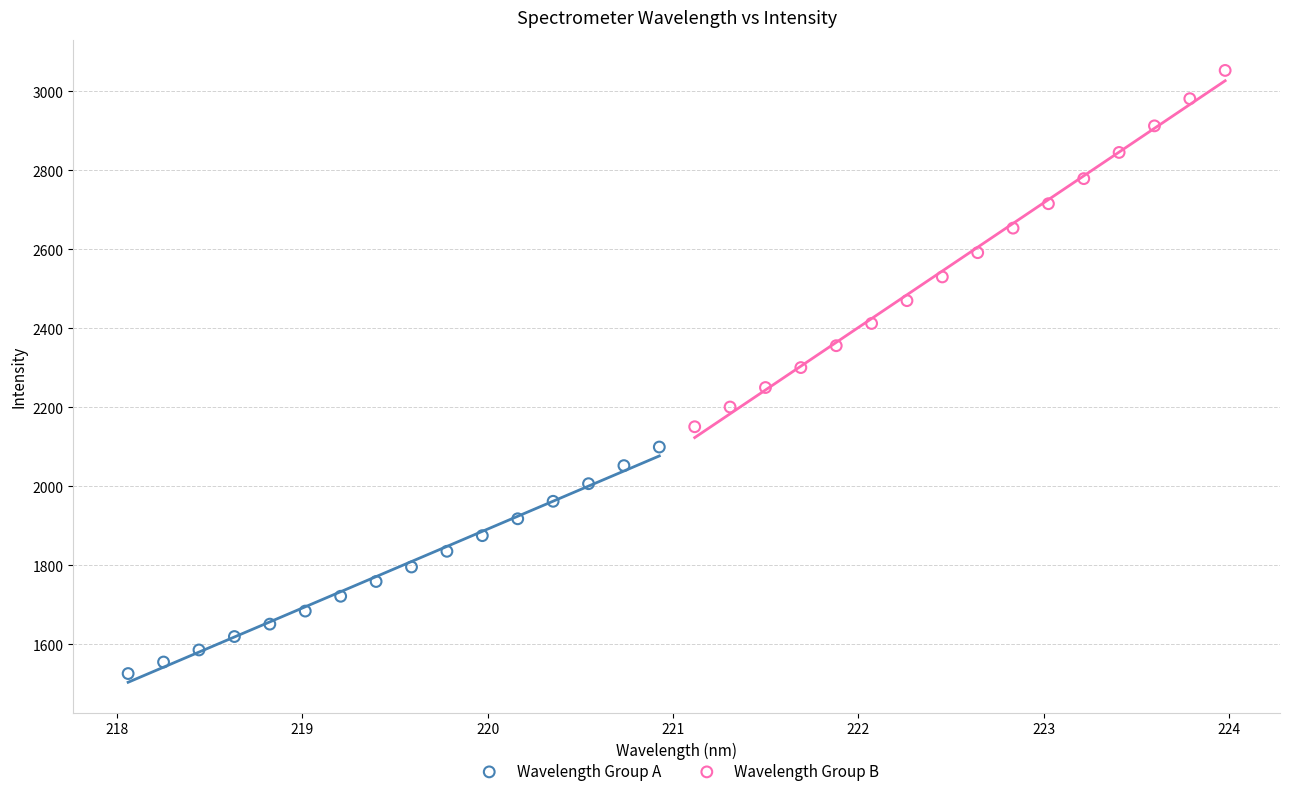

What are all the series names shown in the legend?

Wavelength Group A, Wavelength Group B